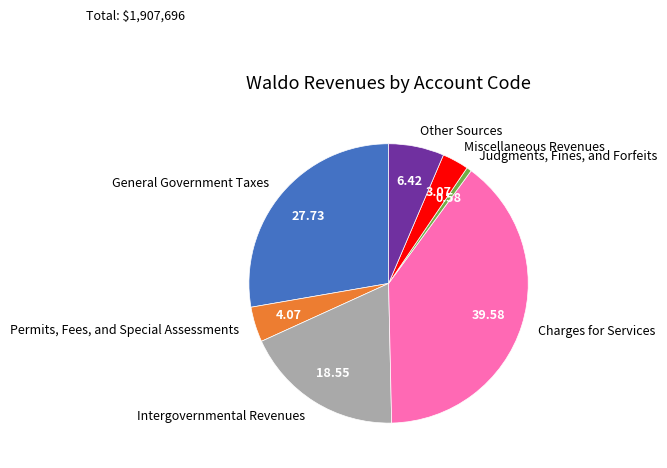

Count the number of slices in the pie.

7